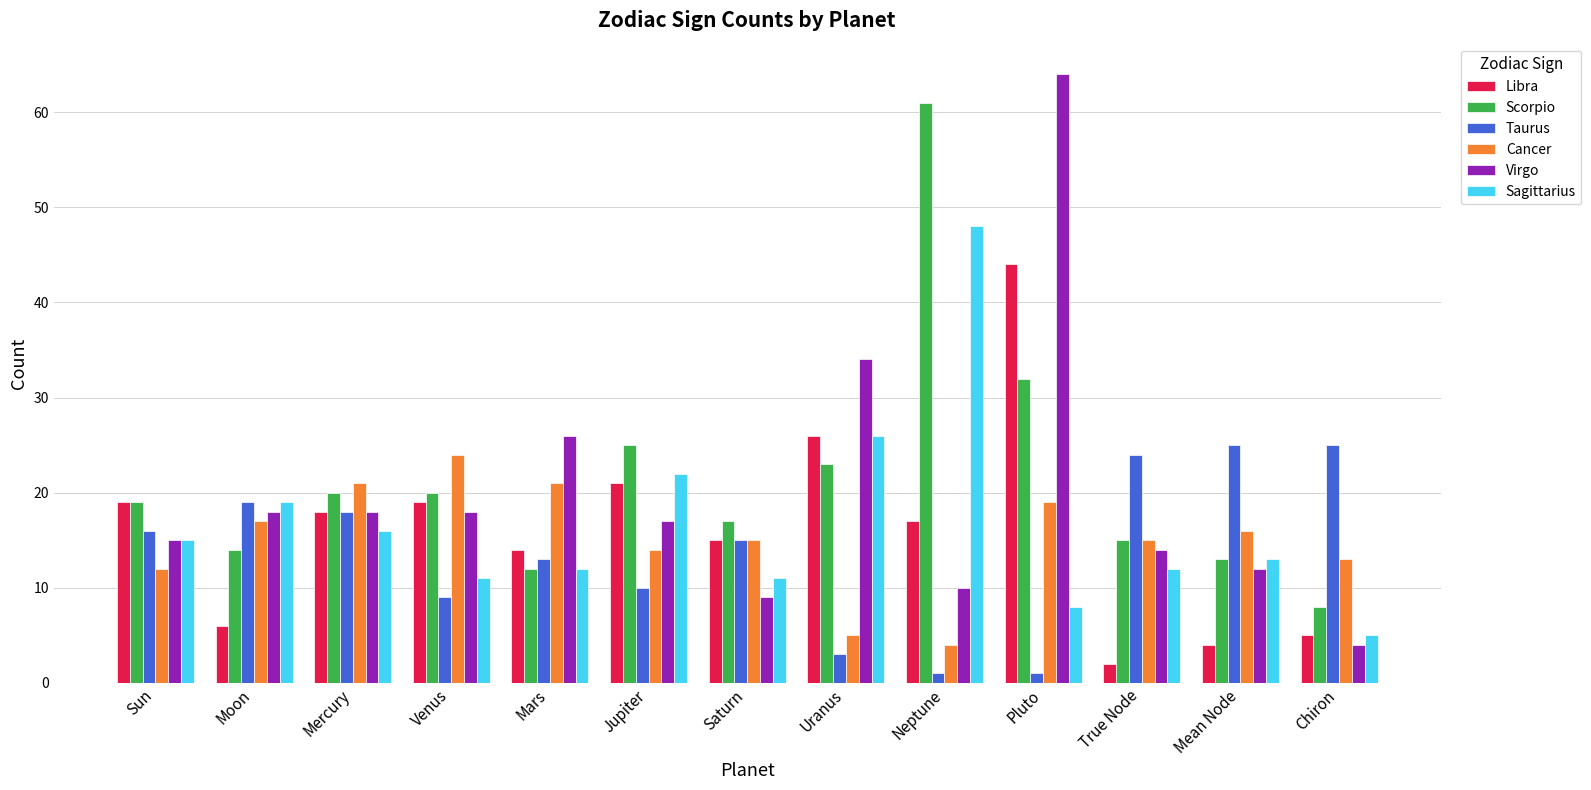

At which label does Sagittarius first exceed 13?

Sun